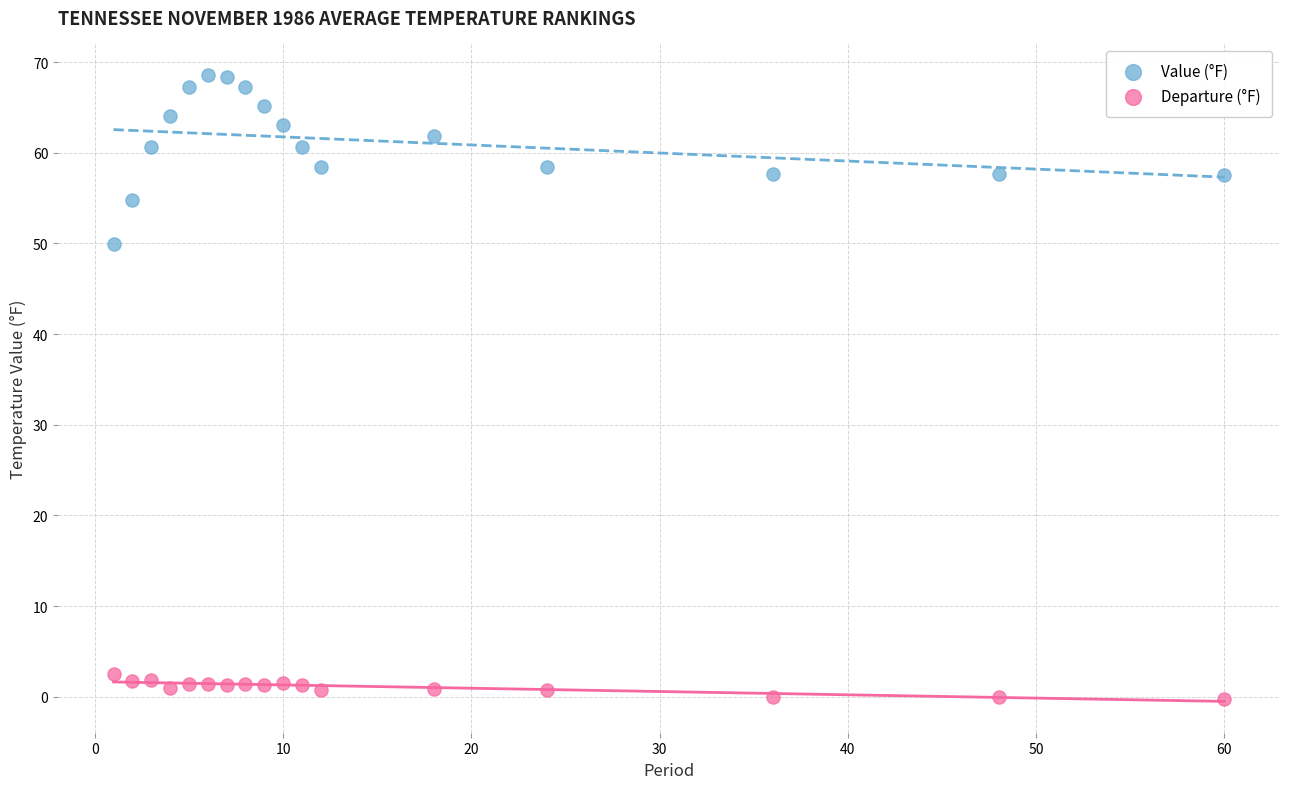

What are all the series names shown in the legend?

Value (°F), Departure (°F)